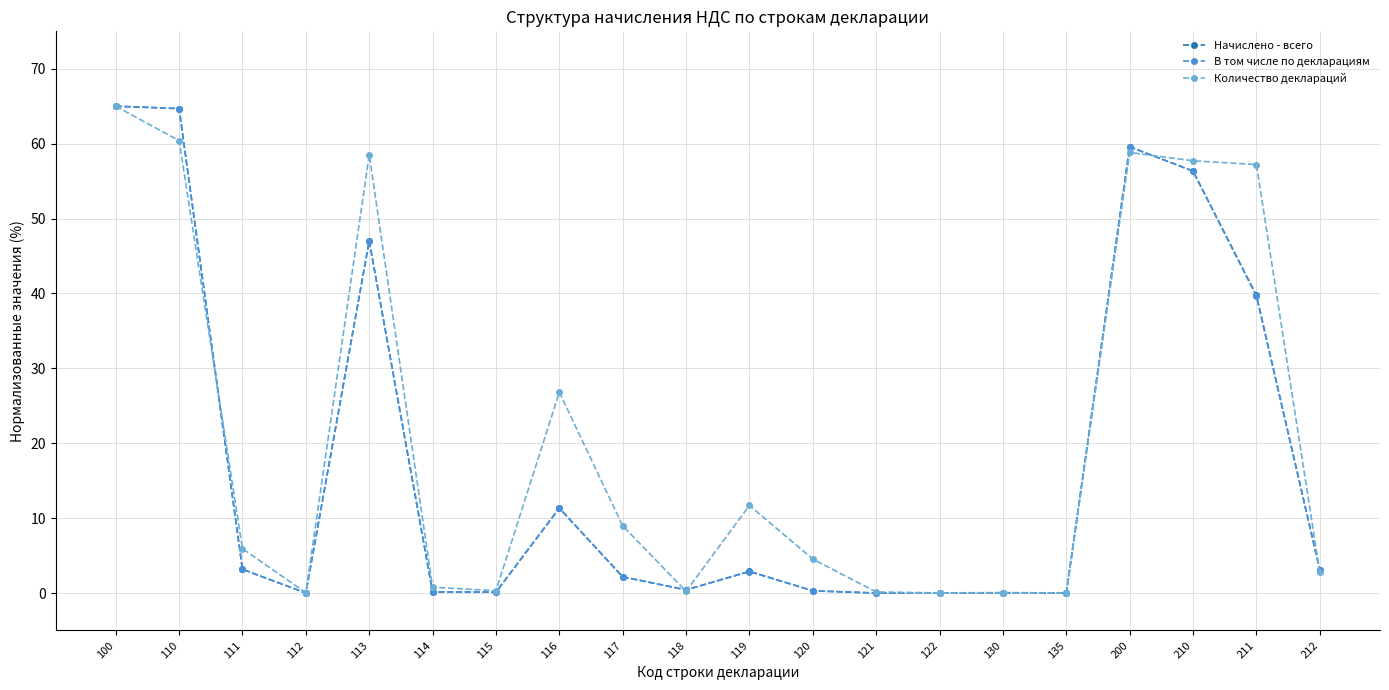

What is the total value across all series at 100?

195.0